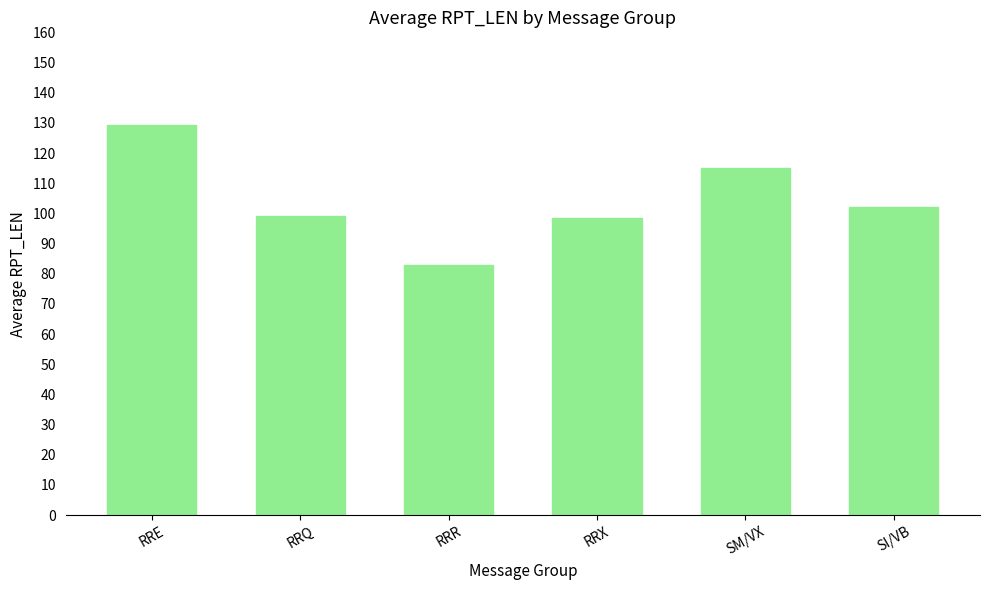

Which label corresponds to the largest value in the chart?

RRE